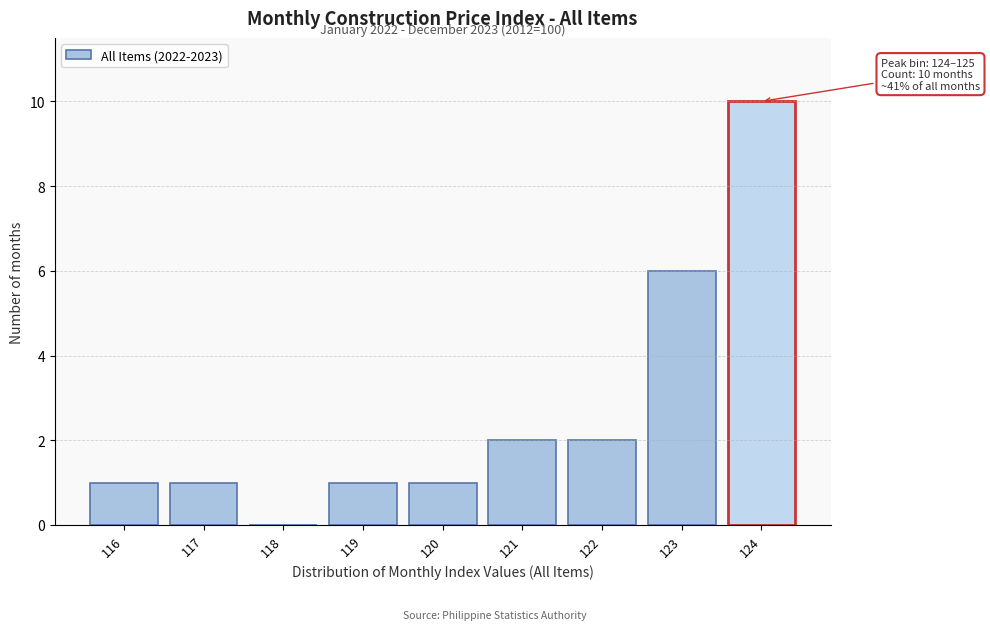

Reading left to right, extract all data points from this chart.

116=1	117=1	118=0	119=1	120=1	121=2	122=2	123=6	124=10